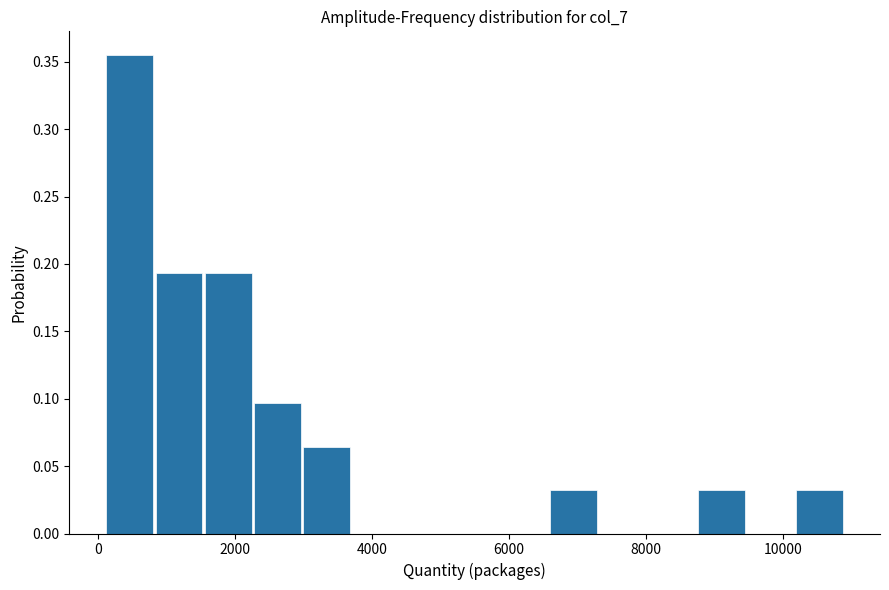

Around what value on the x-axis is the tallest bar? Give the approximate position of its centre, as read against the axis.

400